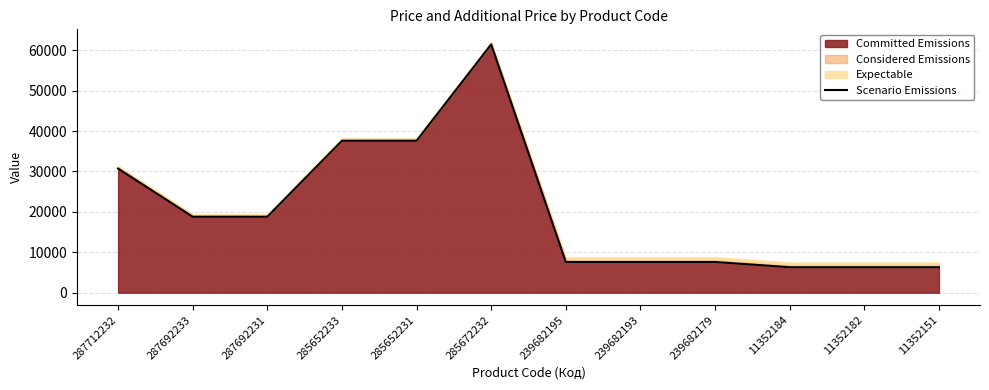

The value at 239682179 is 7596.5. True or false?

True